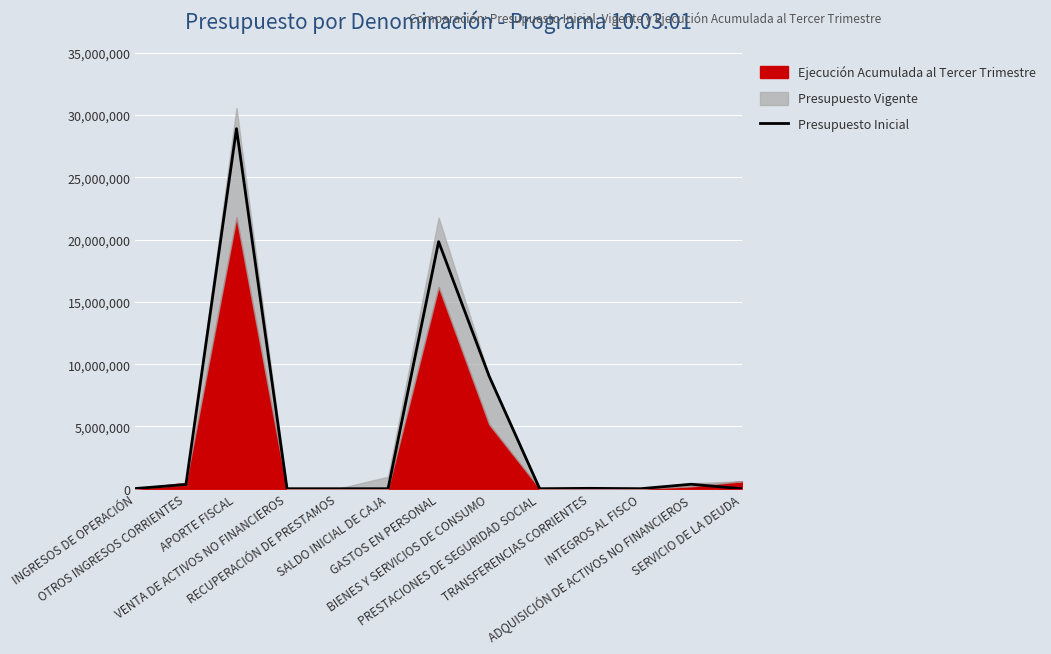

Between GASTOS EN PERSONAL and APORTE FISCAL, which is larger?

APORTE FISCAL